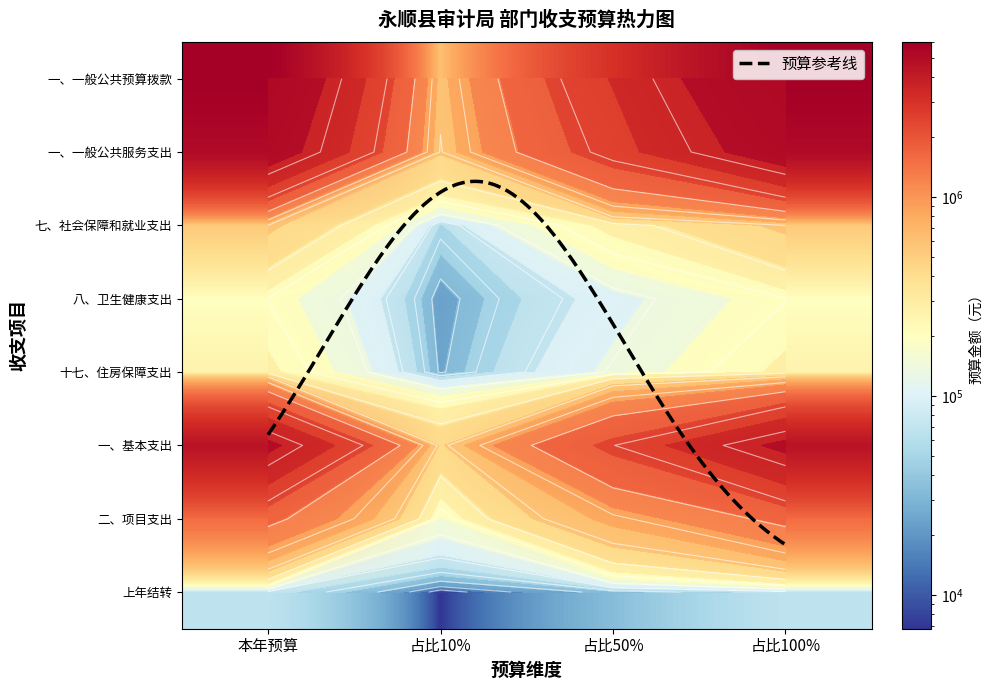

Which series changed the most between 1 and 2?

一、一般公共预算拨款